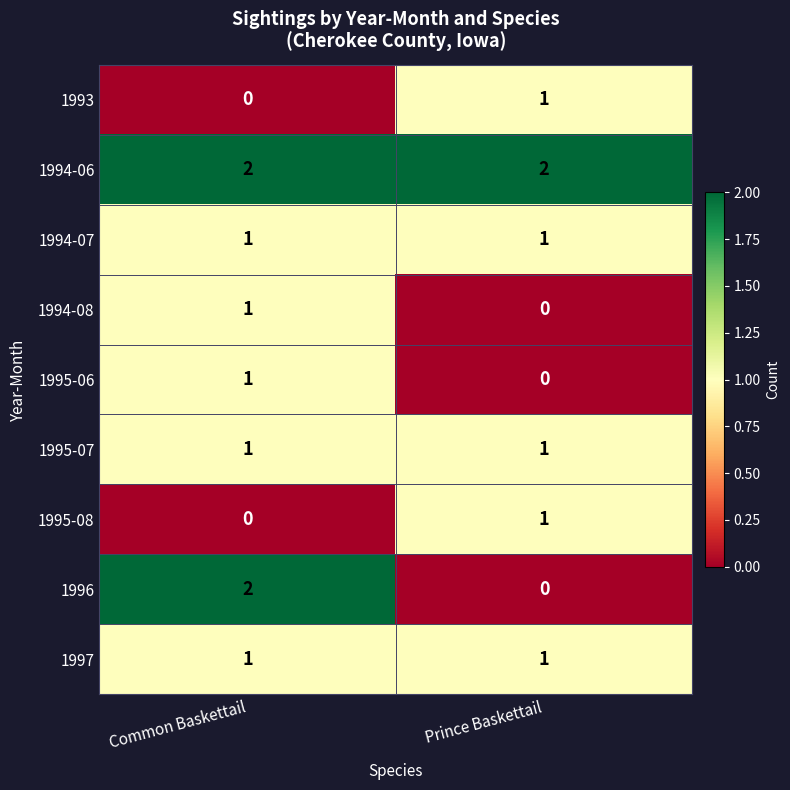

At which label does 1995-06 reach its minimum?

Prince Baskettail